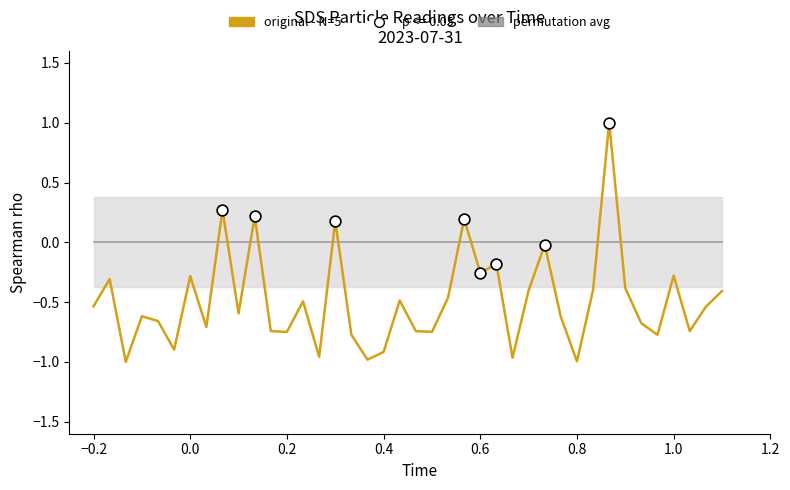

Which series reaches the maximum Y coordinate?

original - N=5